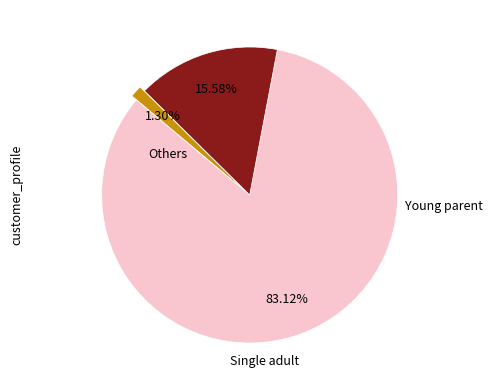

Does any single category account for the majority?

Yes